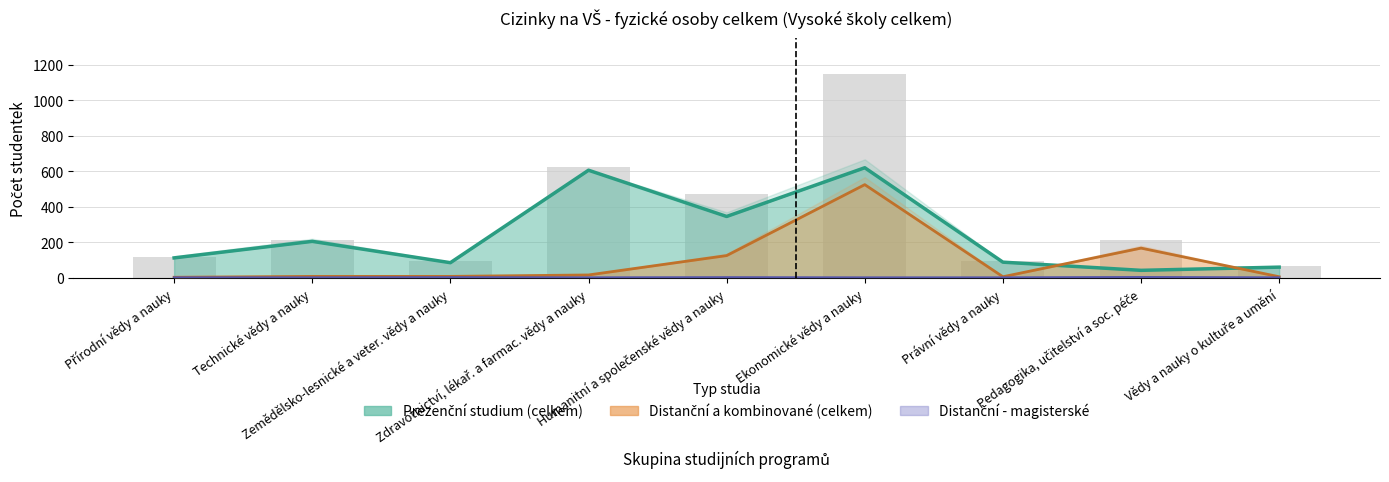

What position from the left is Přírodní vědy a nauky?

1